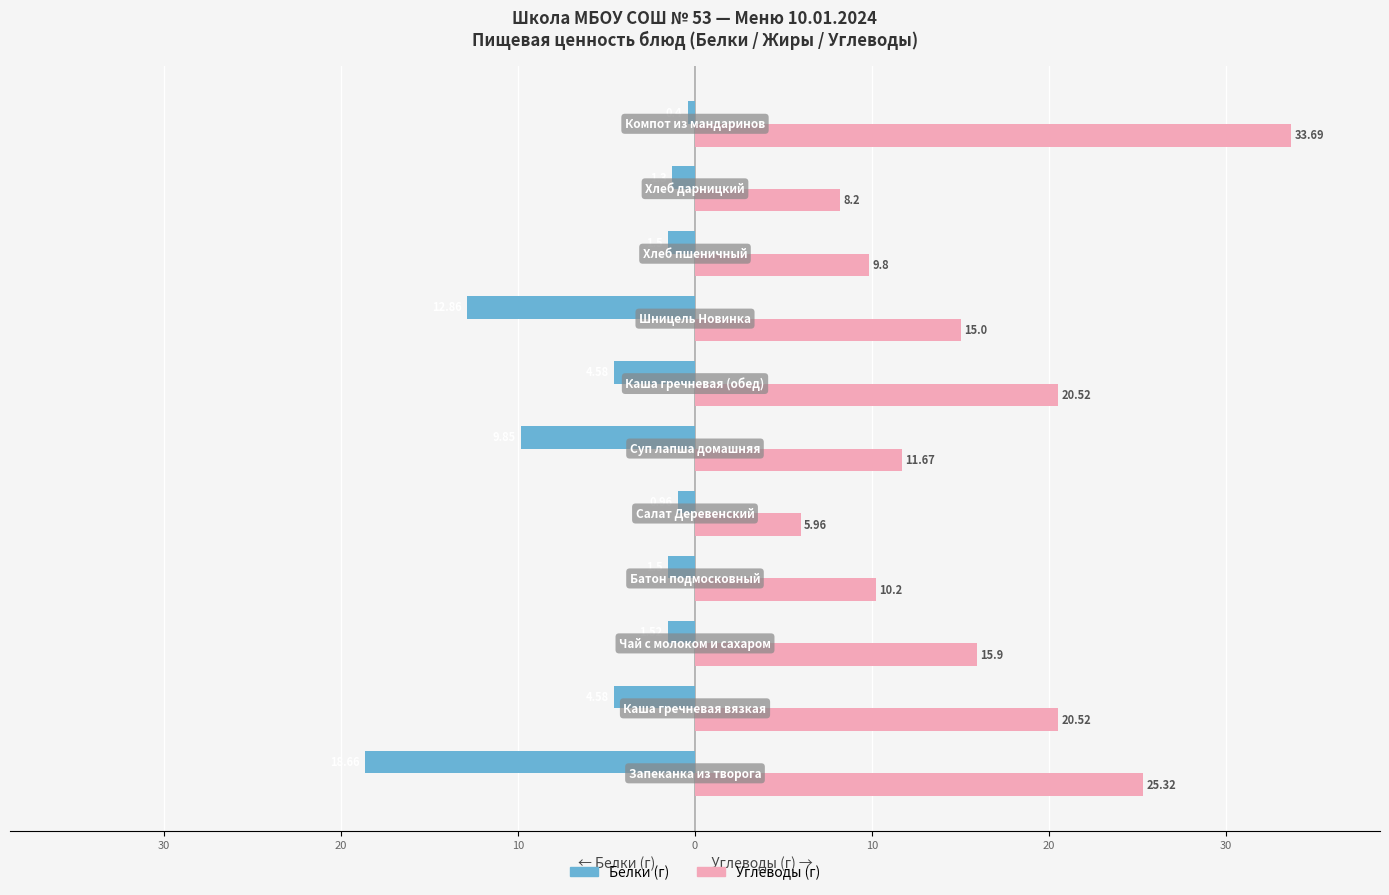

What is the highest value of the Белки (г) series?

-0.4